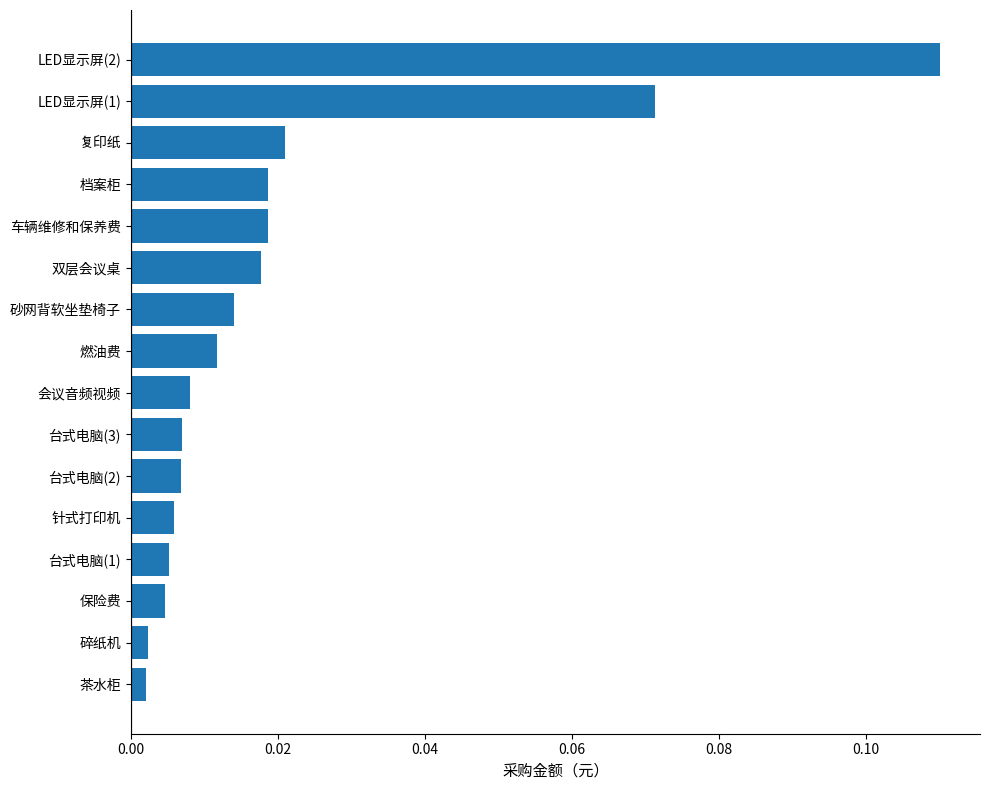

What is the sum of all values?

0.3